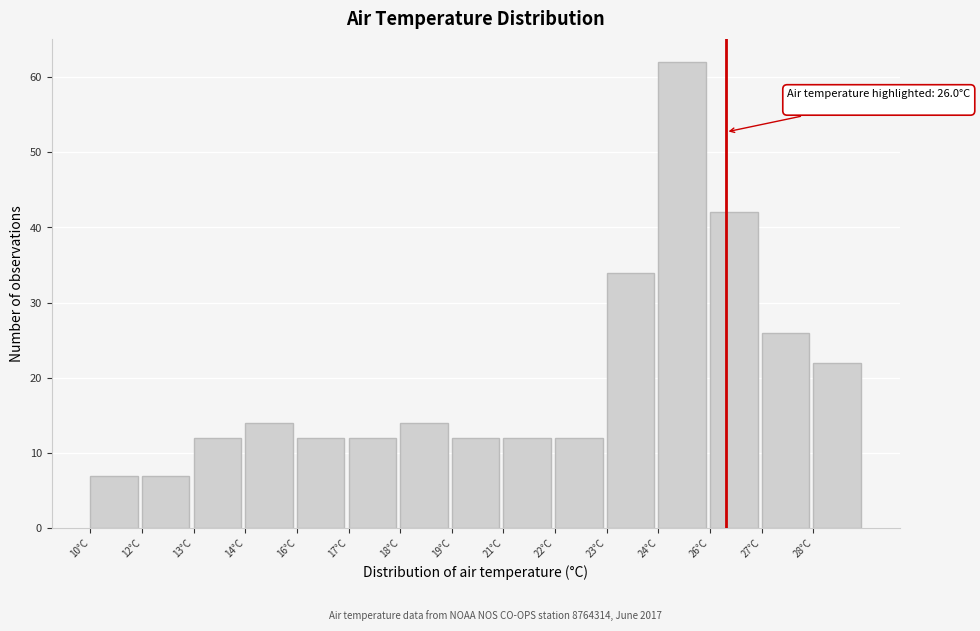

Reading left to right, list all the values displayed in this chart.

10°C=7	12°C=7	13°C=12	14°C=14	16°C=12	17°C=12	18°C=14	19°C=12	21°C=12	22°C=12	23°C=34	24°C=62	26°C=42	27°C=26	28°C=22